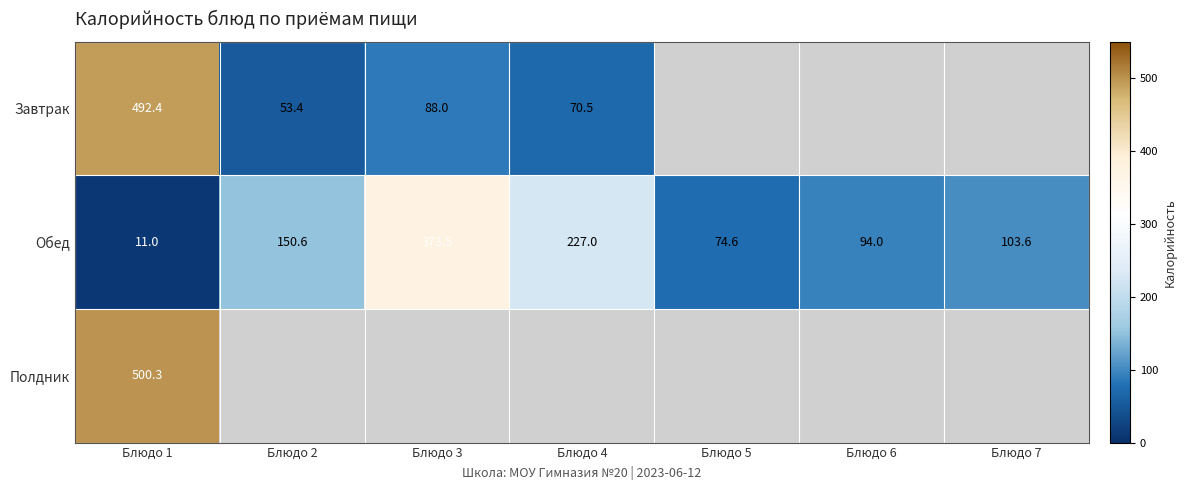

How many categories are shown in the chart?

7